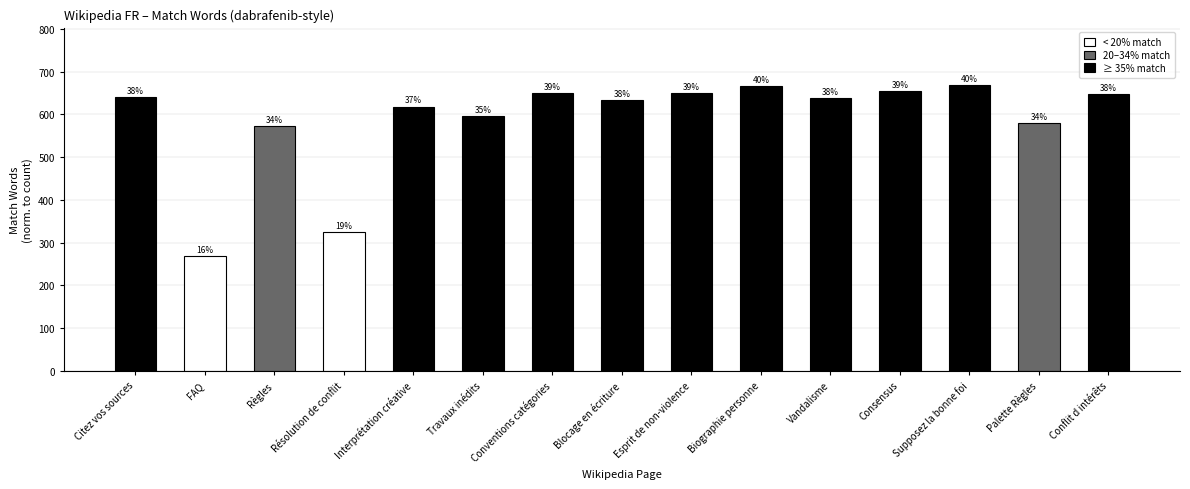

Are the bars horizontal?

No